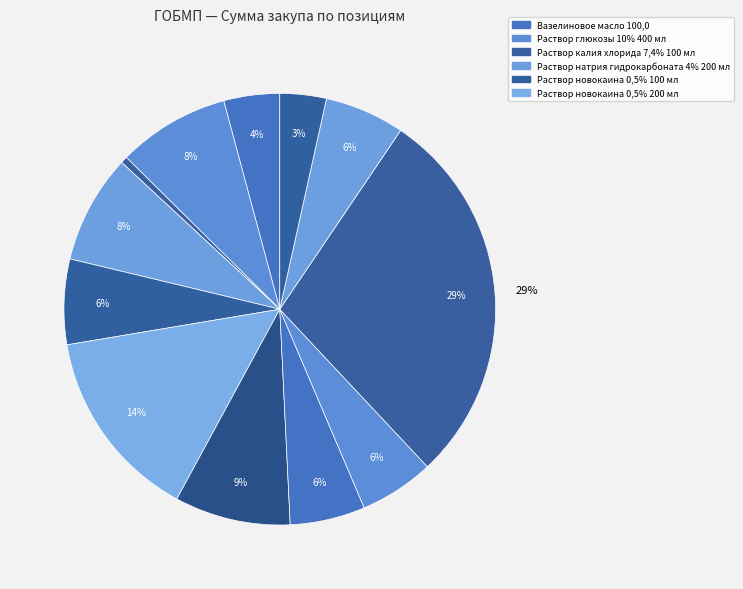

How many segments does this pie chart have?

12